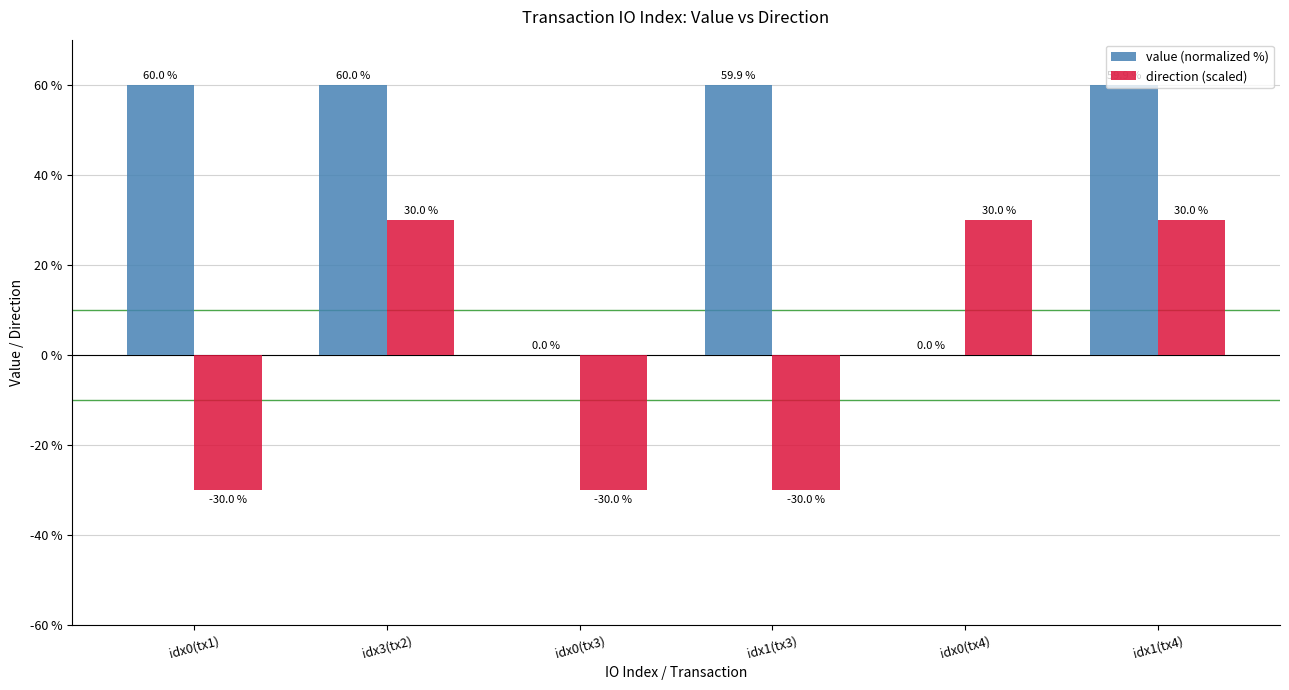

What is the greatest value displayed?

60.0